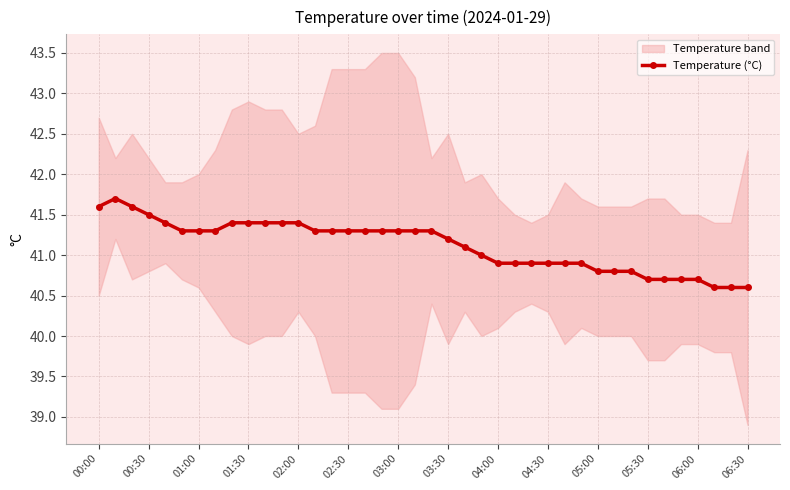

The Temperature (°C) series shows 40.9 at 04:30. True or false?

True